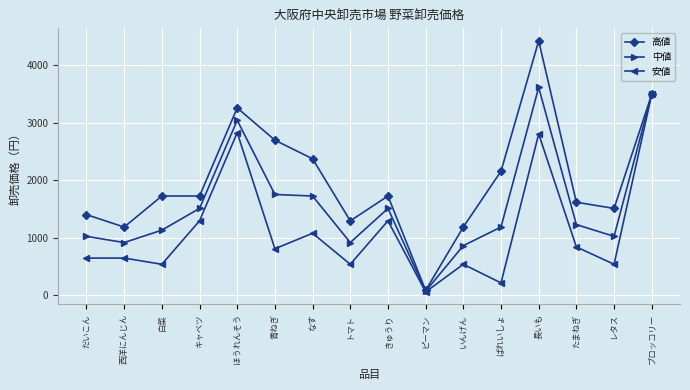

At which category is the sum across all series the highest?

長いも